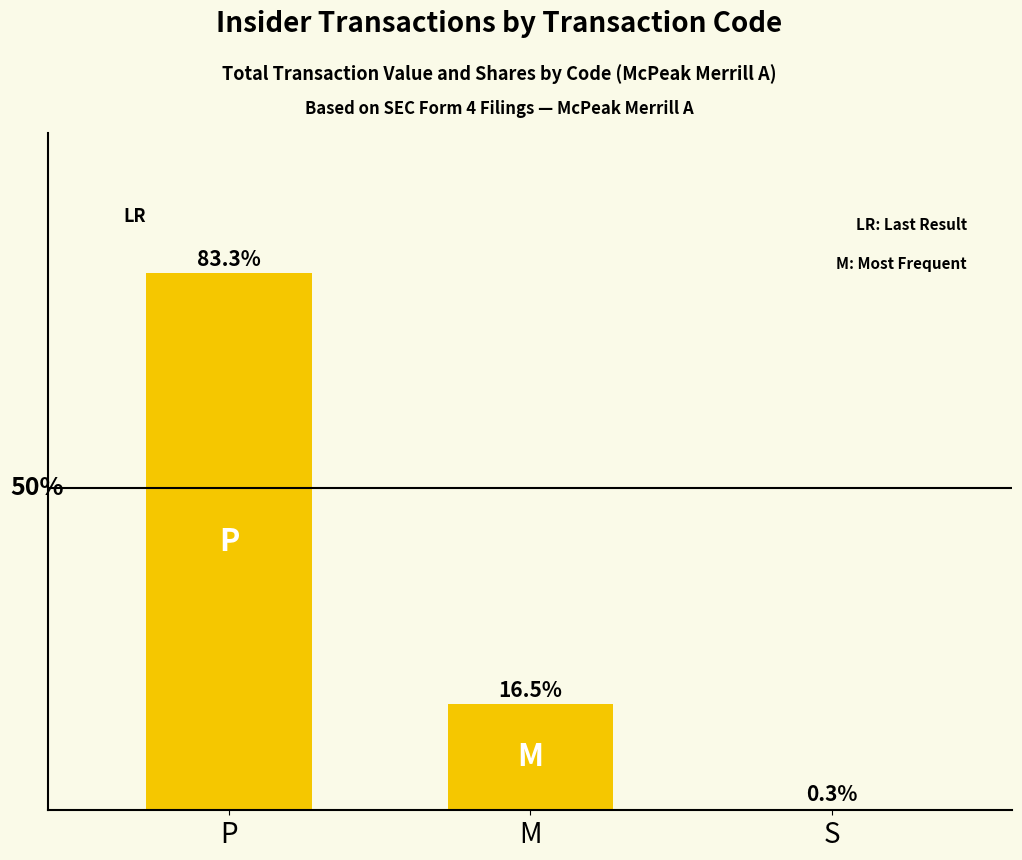

Between P and M, which is larger?

P